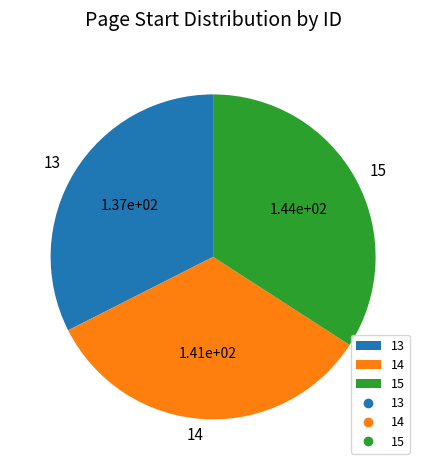

Rank the categories by value from lowest to highest.

13, 14, 15